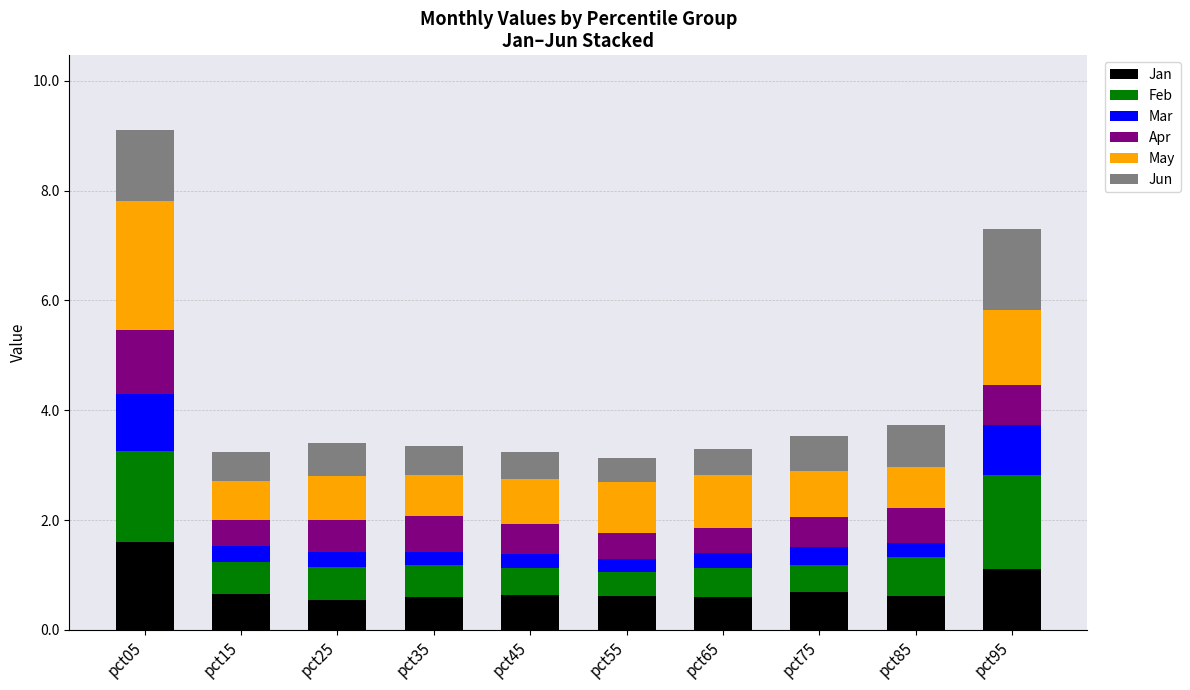

What is the difference between the second highest and minimum values in the Jan series?

0.5